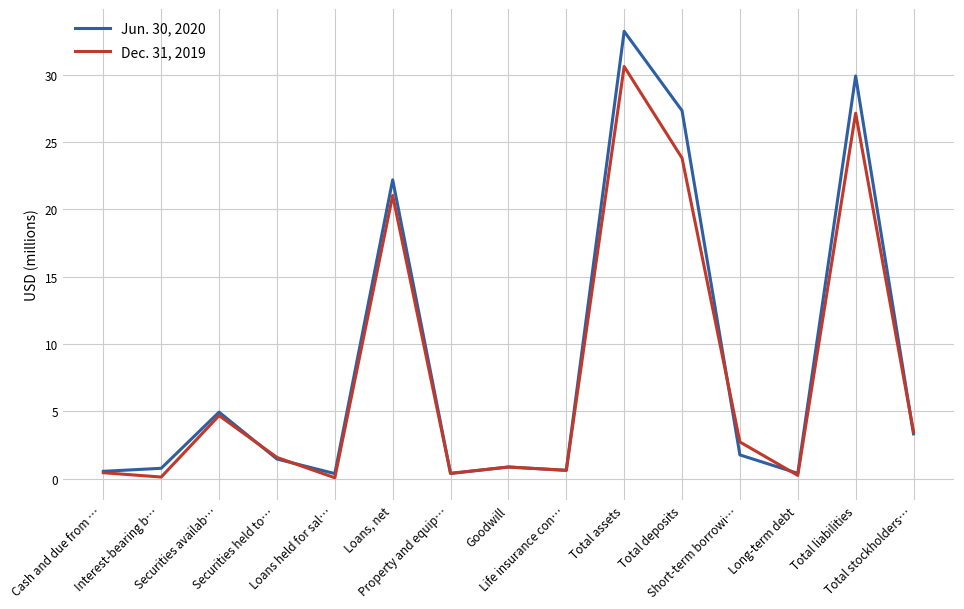

The value of Jun. 30, 2020 at Securities held to… is 2.6. True or false?

False